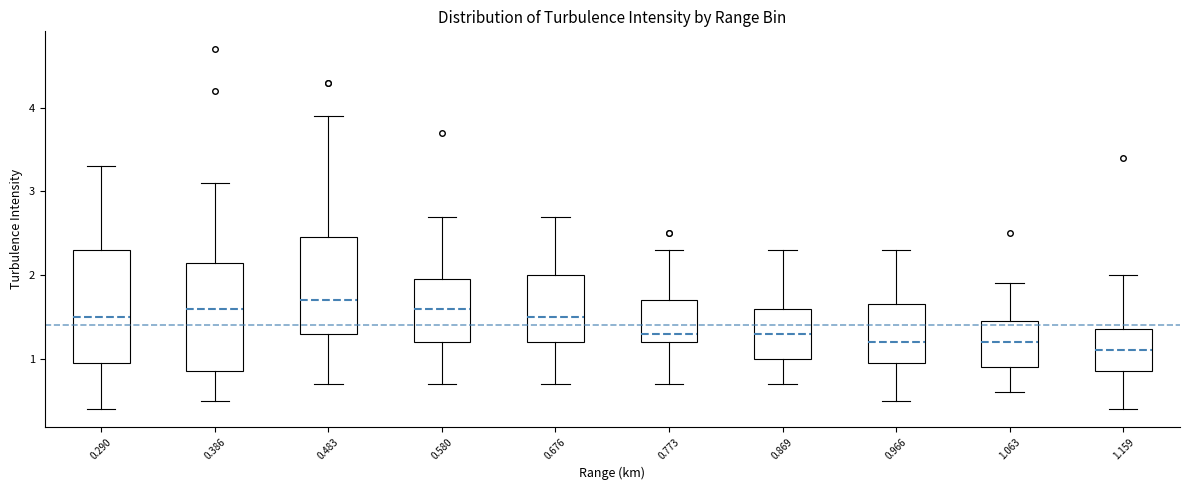

Where does the median line of the box at x = 1.159 sit on the y-axis? The values are not printed on the chart, so give them approximately, as read against the axis.

1.1